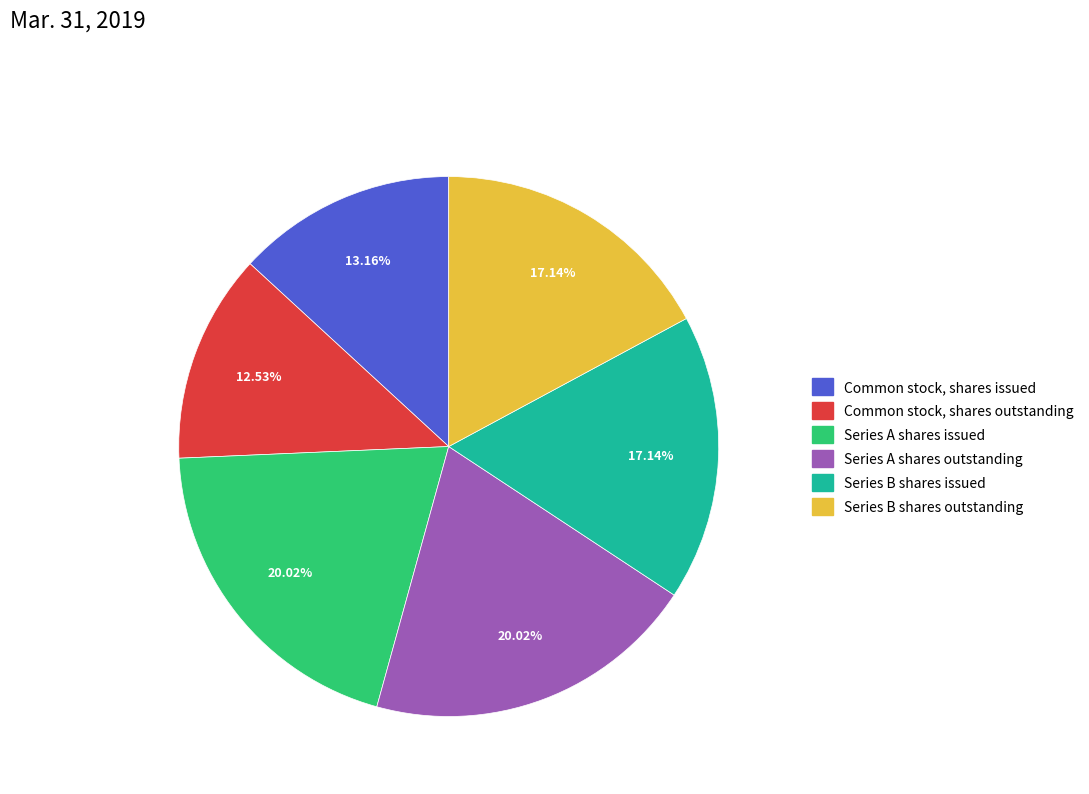

What is the smallest slice in the pie chart?

Common stock, shares outstanding